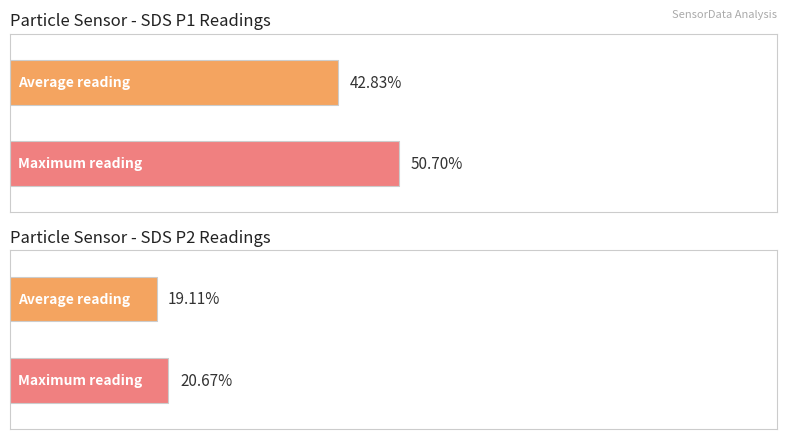

Rank the series by their maximum value, from lowest to highest.

SDS_P2, SDS_P1